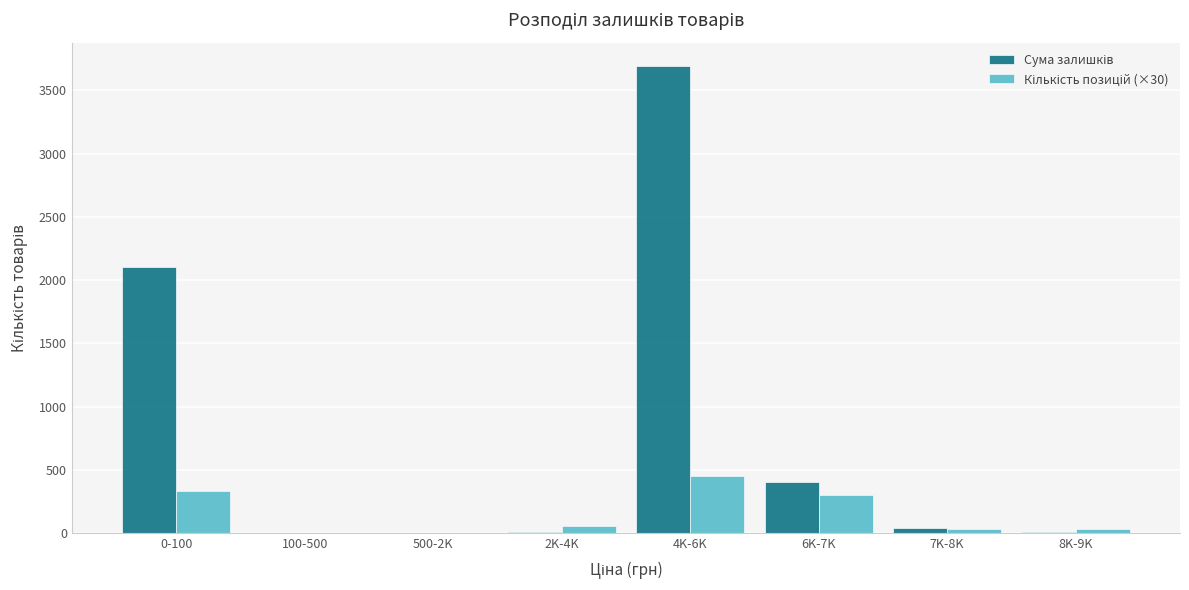

Which label corresponds to the largest value in the chart?

4K-6K